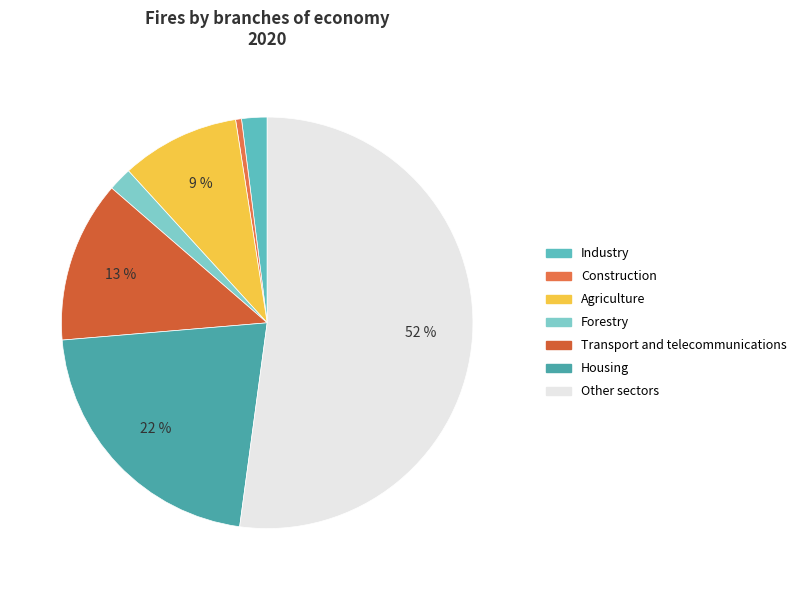

What percentage is the Other sectors slice, to the nearest percent?

52%